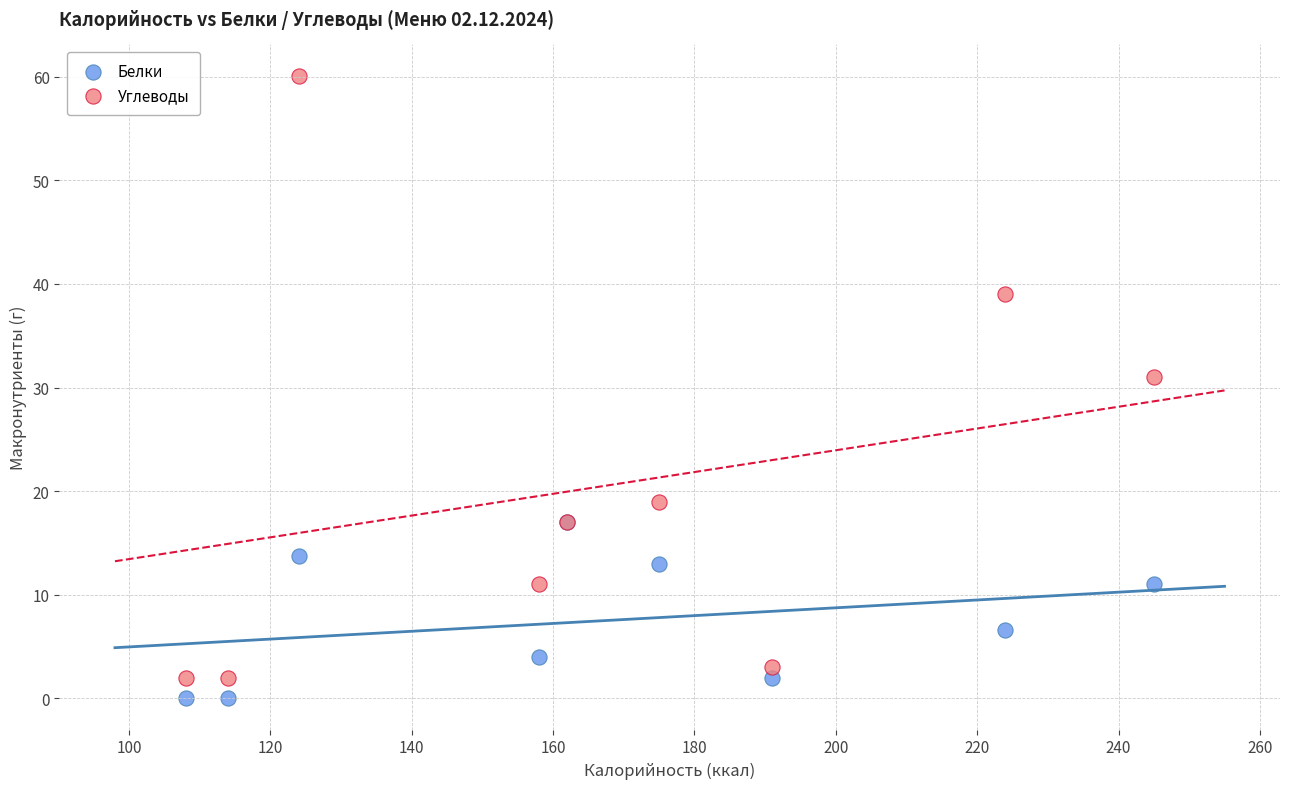

Which series contains the highest Y value?

Углеводы